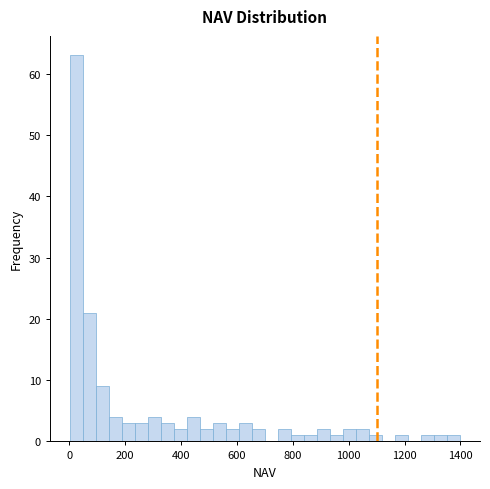

Read against the x-axis, roughly where is the centre of the tallest bar?

20